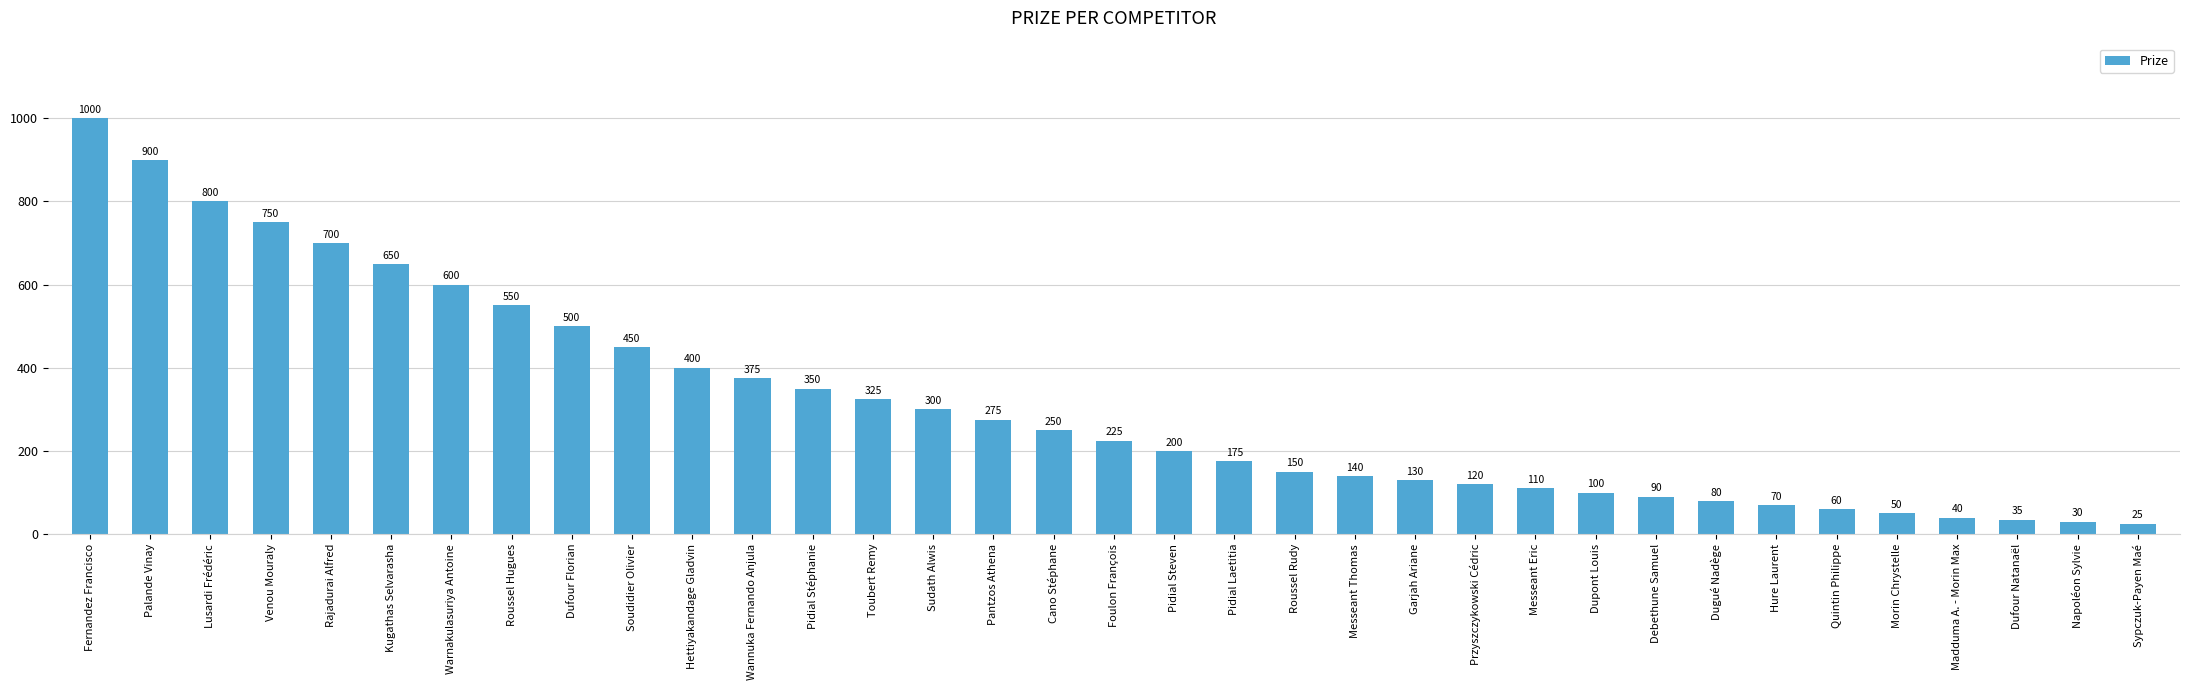

At which label is the value closest to 512?

Dufour Florian